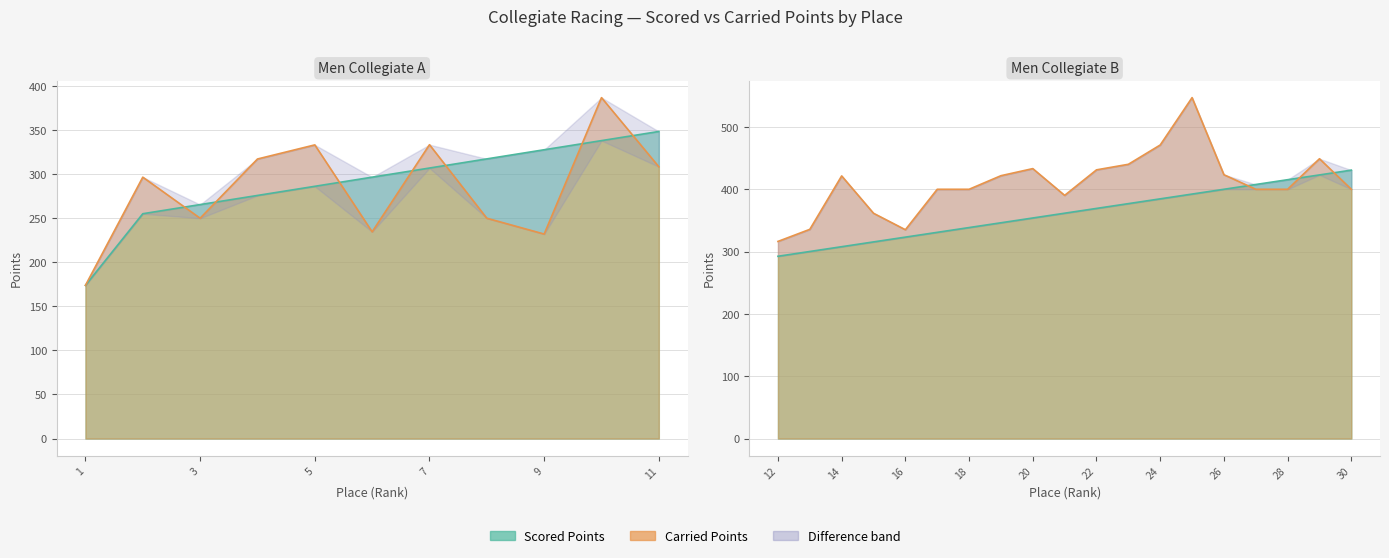

Which series has the largest total across all categories?

Carried Points